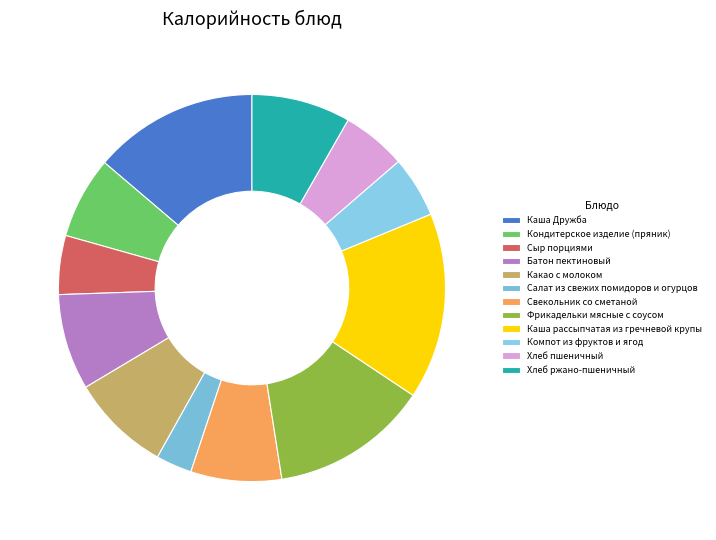

What is the change in value from Свекольник со сметаной to Хлеб пшеничный?

-28.7